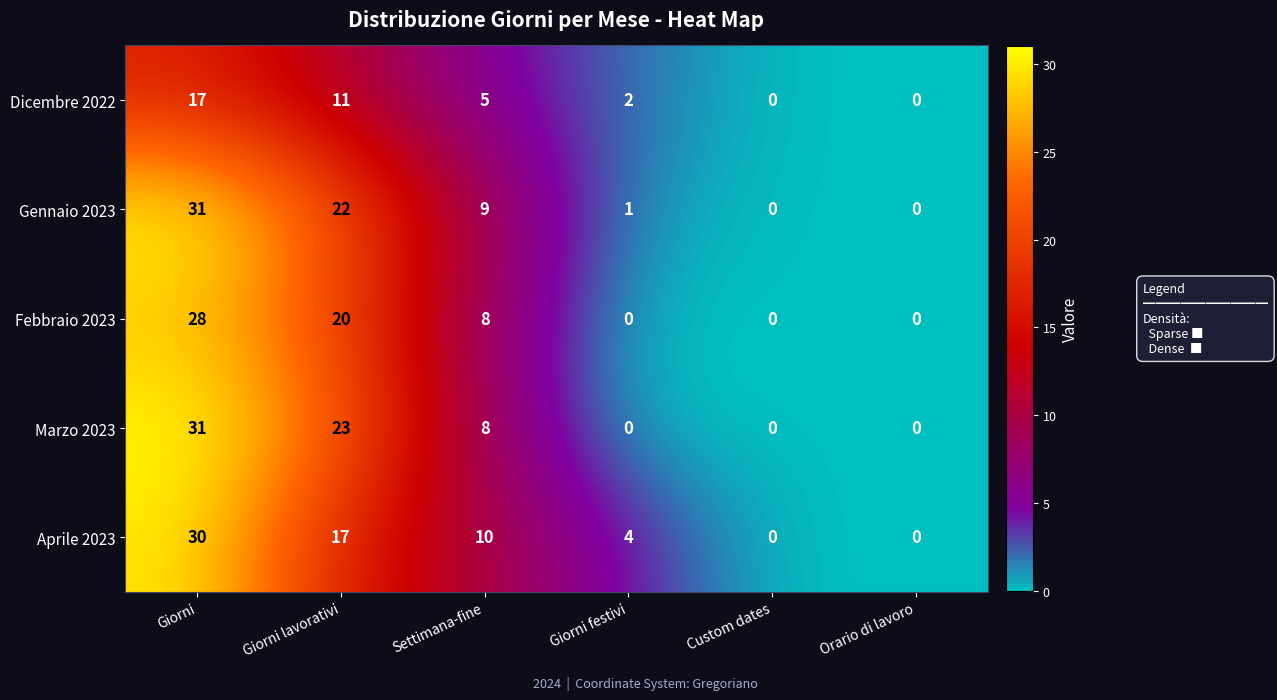

At which category is the sum across all series the highest?

Giorni